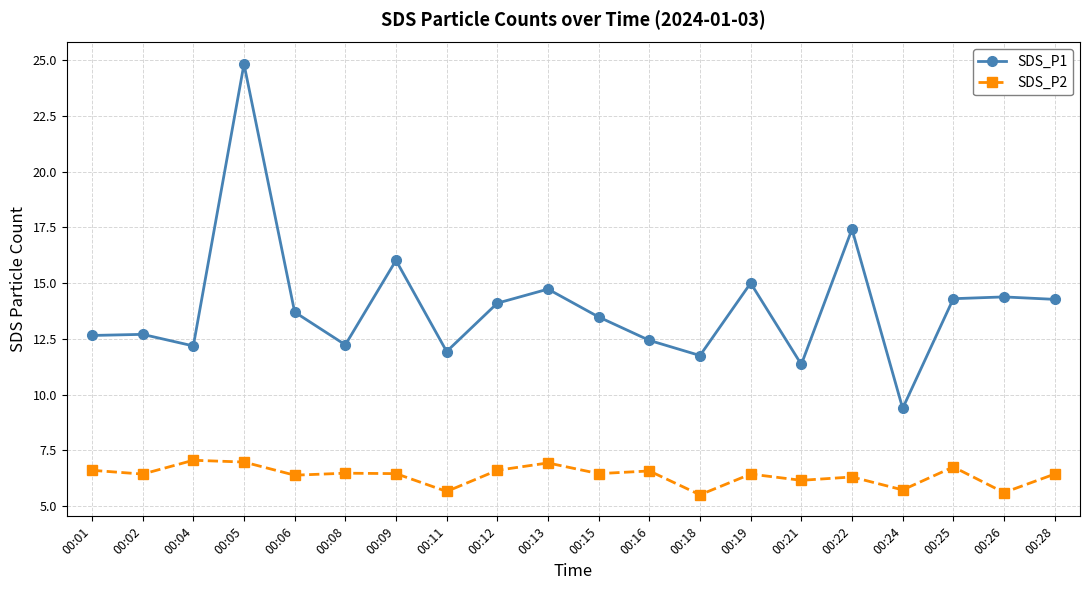

What is the sum of all SDS_P2 values?

127.4